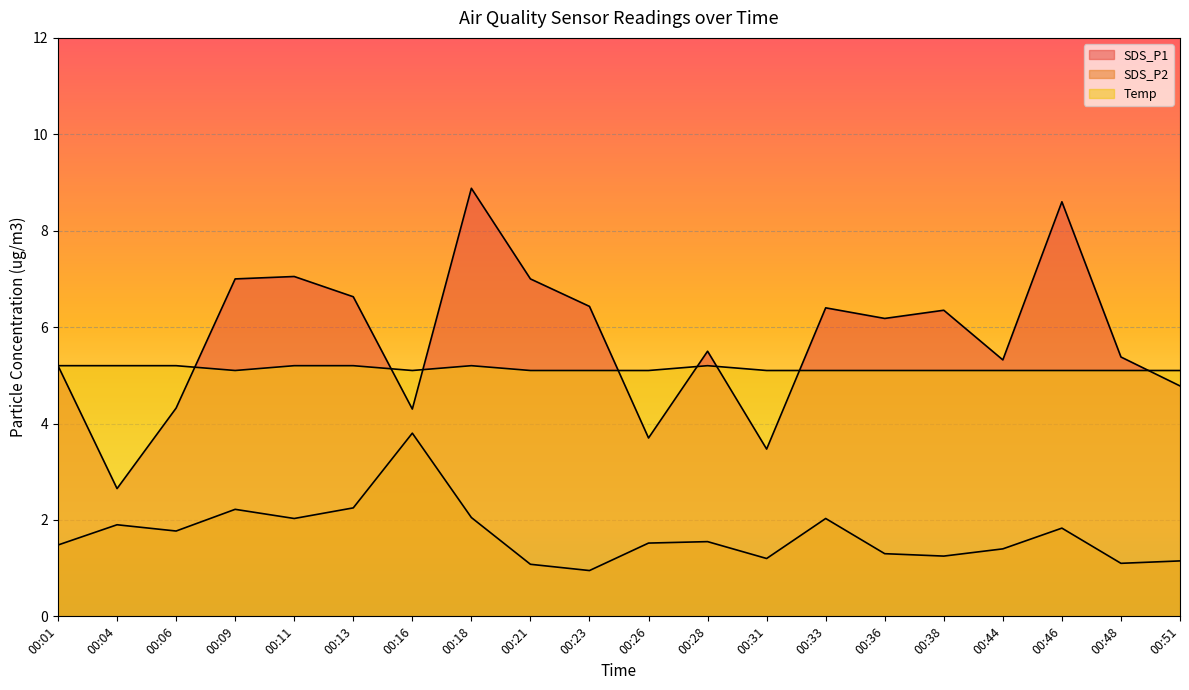

What is the average value of the SDS_P1 series?

5.8